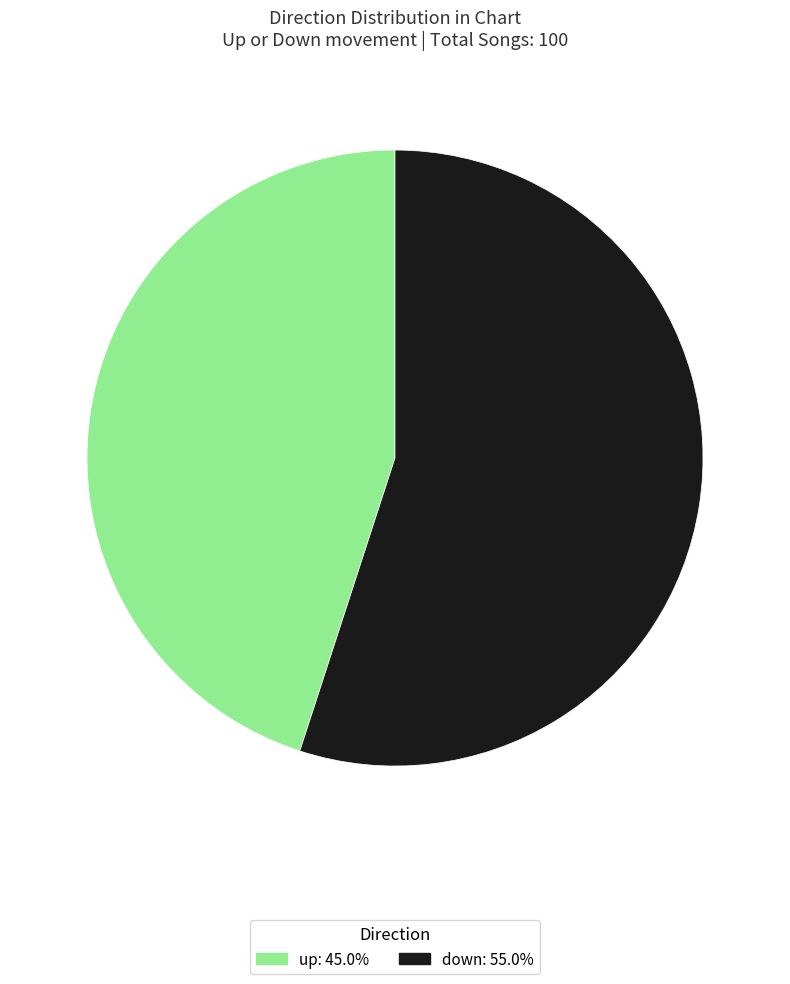

Rank the categories by value from lowest to highest.

up, down